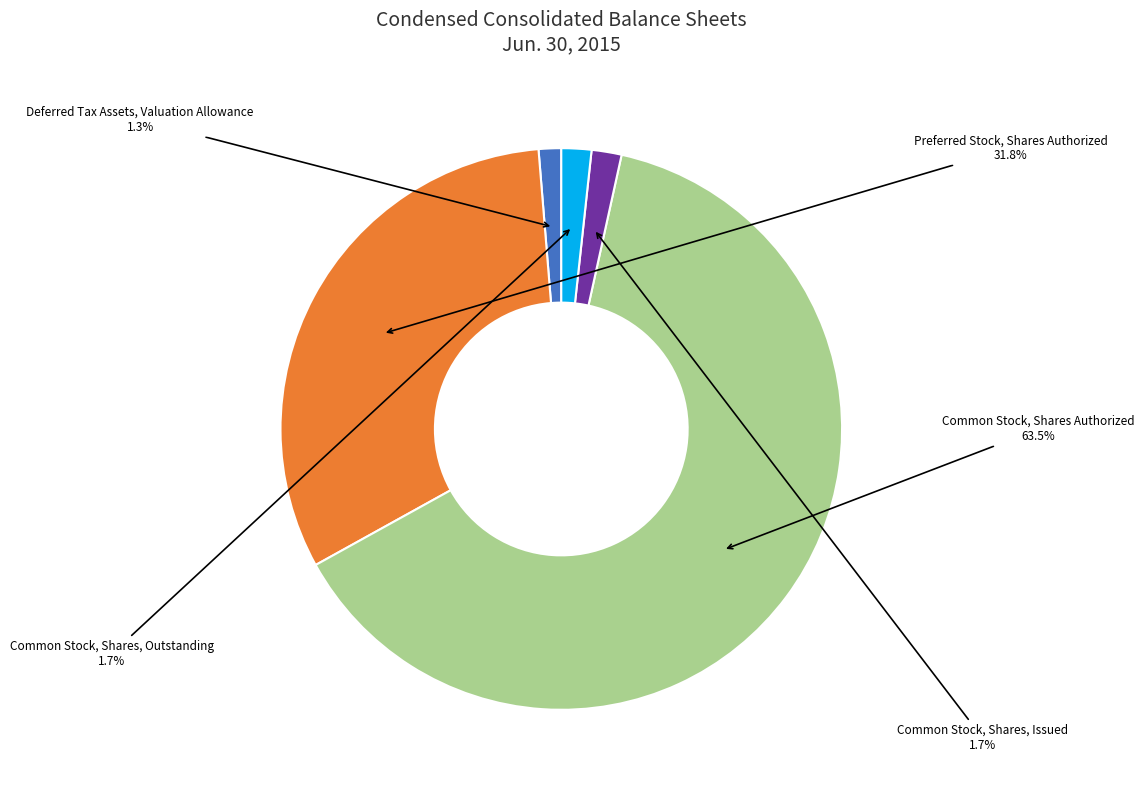

To the nearest percent, what is the average slice percentage?

20%